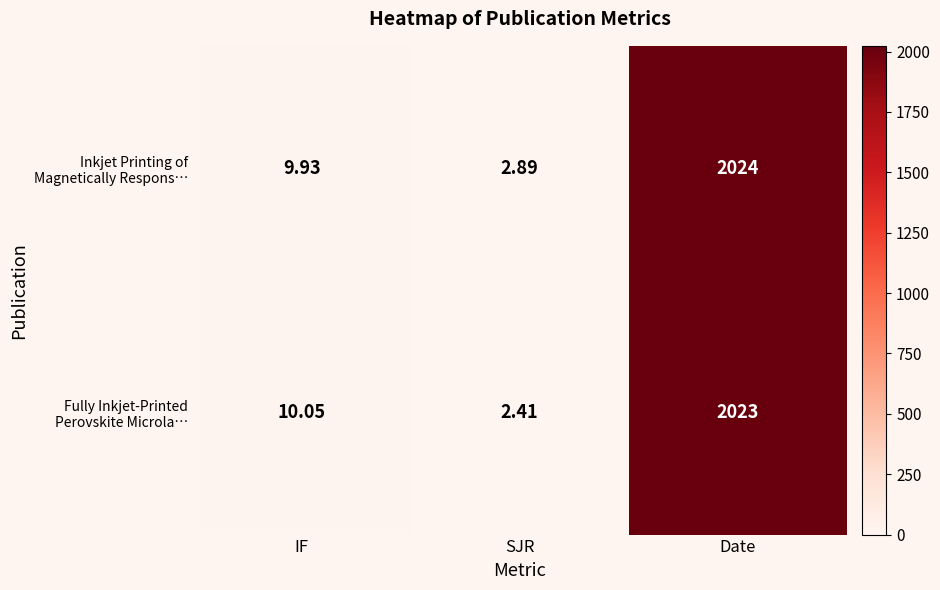

At which category does the chart reach its peak across all series?

Date